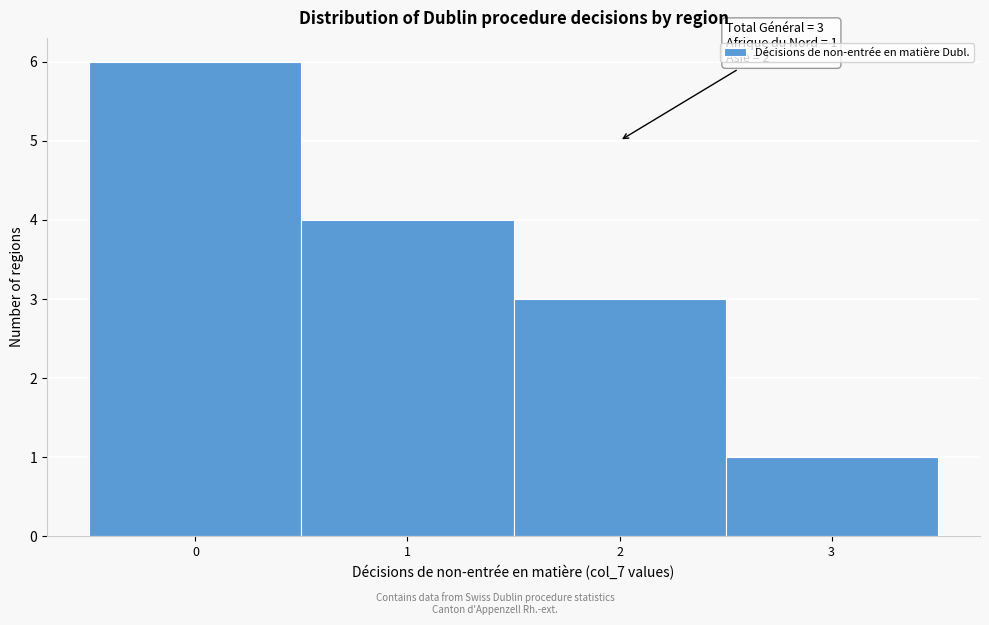

Over which range of the x-axis is the bar tallest?

-0.5 to 0.5